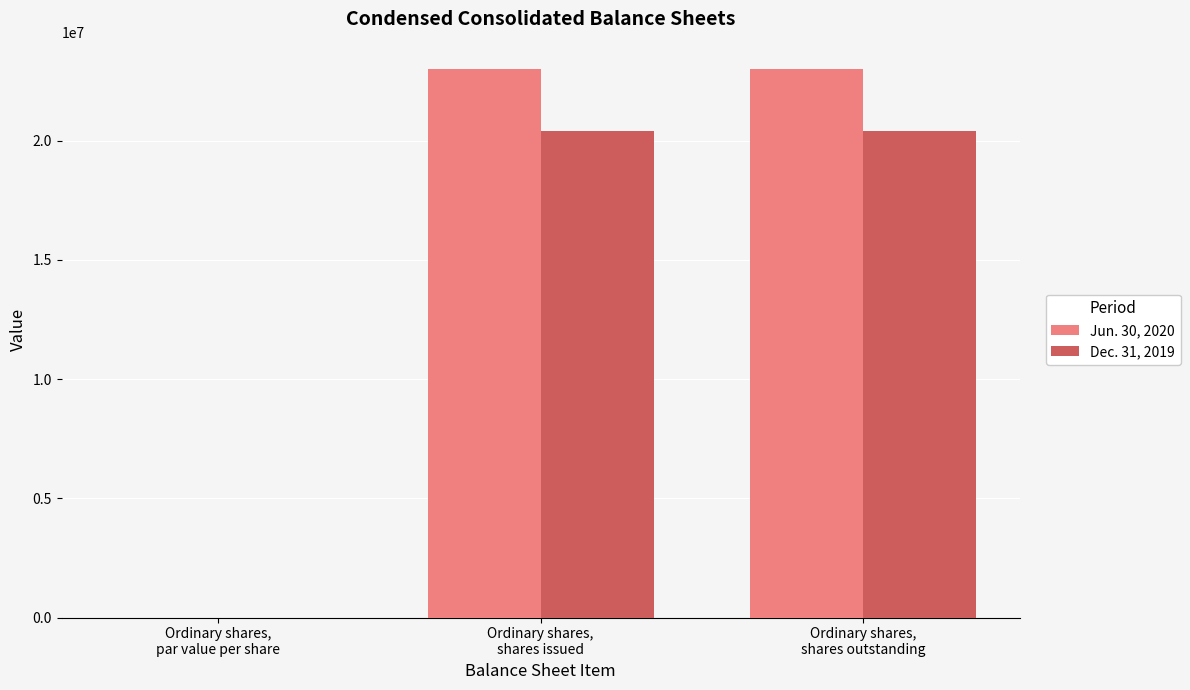

Reading left to right, list all the values displayed in this chart.

Jun. 30, 2020: Ordinary shares,
par value per share=0.1	Ordinary shares,
shares issued=22996948.0	Ordinary shares,
shares outstanding=22996948.0
Dec. 31, 2019: Ordinary shares,
par value per share=0.1	Ordinary shares,
shares issued=20402800.0	Ordinary shares,
shares outstanding=20402800.0